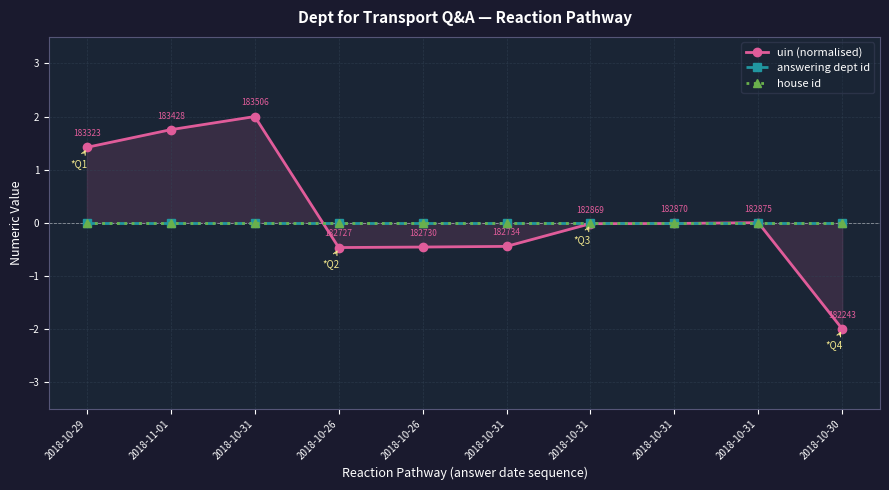

At how many categories does at least one series exceed -1?

10